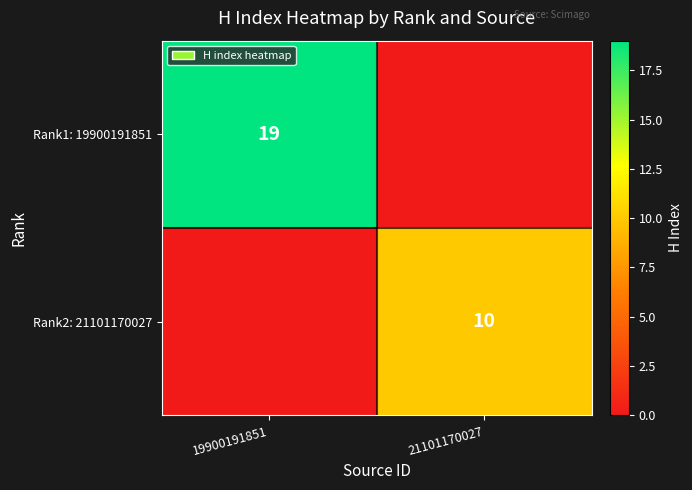

Is the value of Rank2: 21101170027 at 21101170027 greater than the value of Rank1: 19900191851 at 19900191851?

No